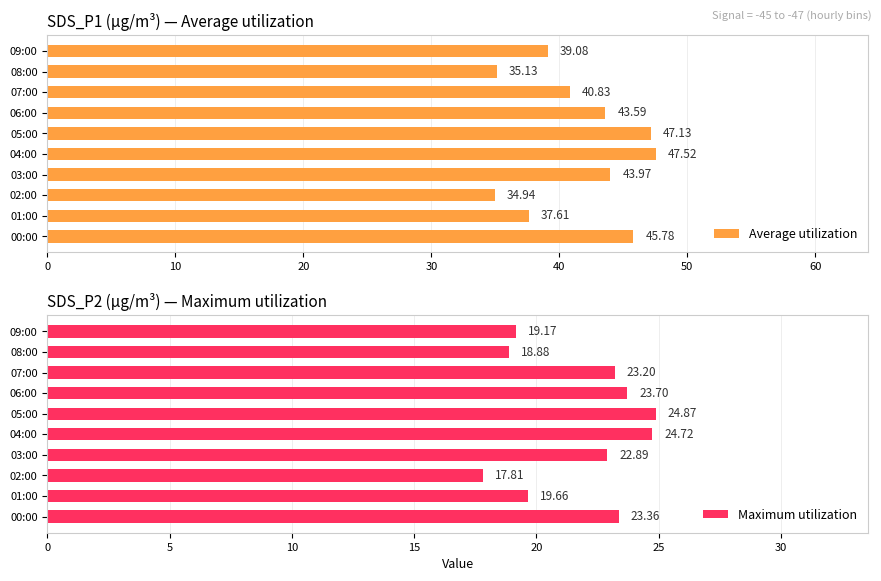

At how many categories does at least one series exceed 24?

10